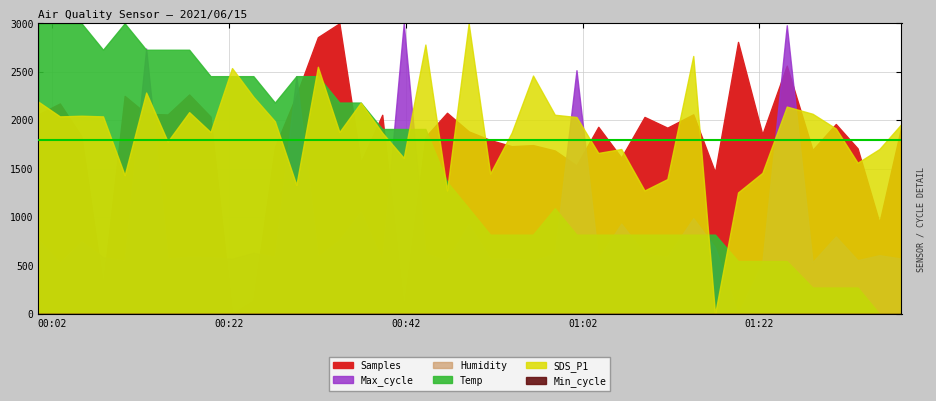

True or false: SDS_P1 and Humidity intersect in this chart.

False